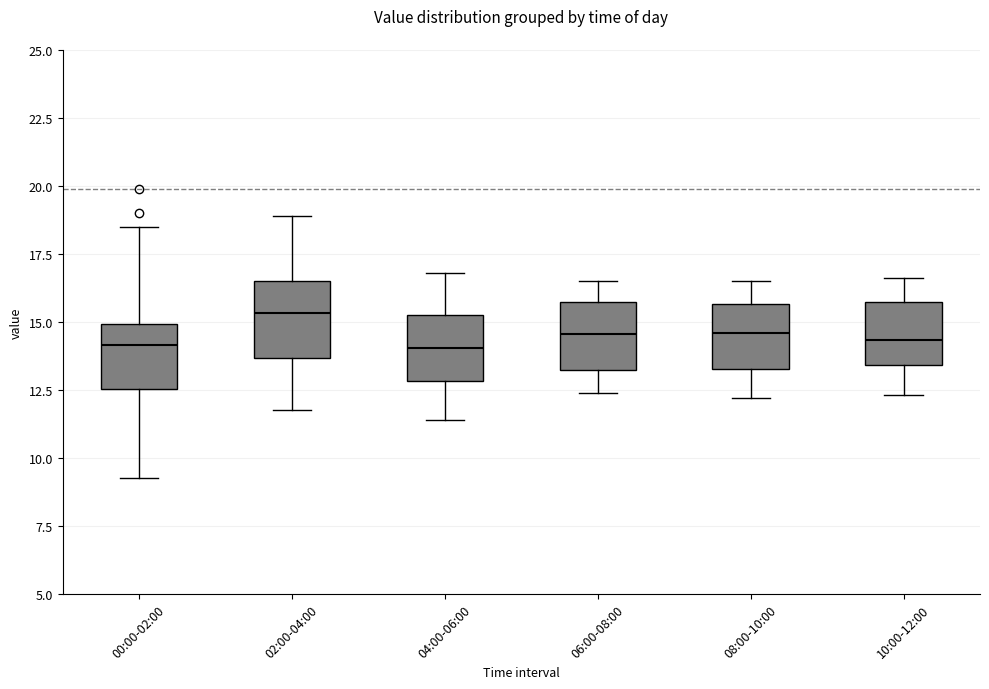

Reading left to right, read every box against the y-axis: the position of its median line, the range the box covers, and the ends of its whiskers. The values are not printed on the chart, so give them approximately, as read against the axis.

00:00-02:00: median 14.0, box 12.5 to 15.0, whiskers 9.5 to 18.5
02:00-04:00: median 15.5, box 13.5 to 16.5, whiskers 12.0 to 19.0
04:00-06:00: median 14.0, box 13.0 to 15.5, whiskers 11.5 to 17.0
06:00-08:00: median 14.5, box 13.5 to 15.5, whiskers 12.5 to 16.5
08:00-10:00: median 14.5, box 13.5 to 15.5, whiskers 12.0 to 16.5
10:00-12:00: median 14.5, box 13.5 to 16.0, whiskers 12.5 to 16.5